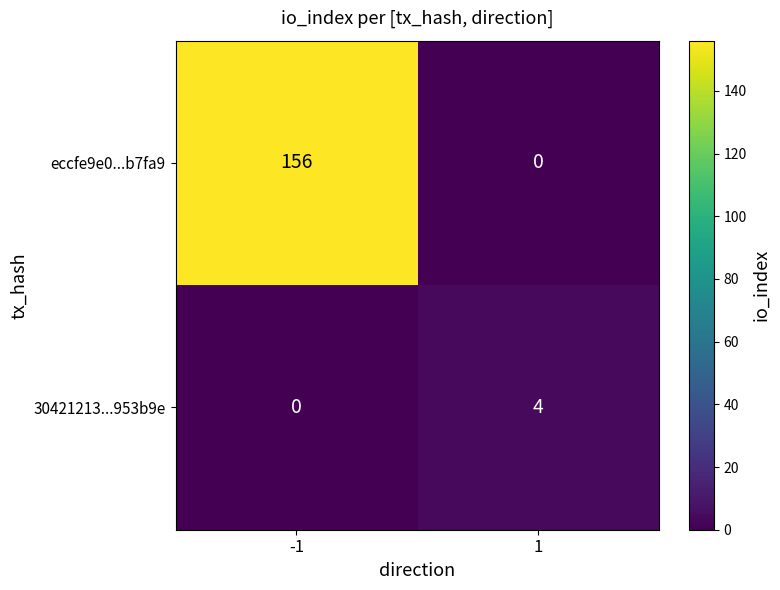

Is it true that eccfe9e0...b7fa9 equals 0 at 1?

True